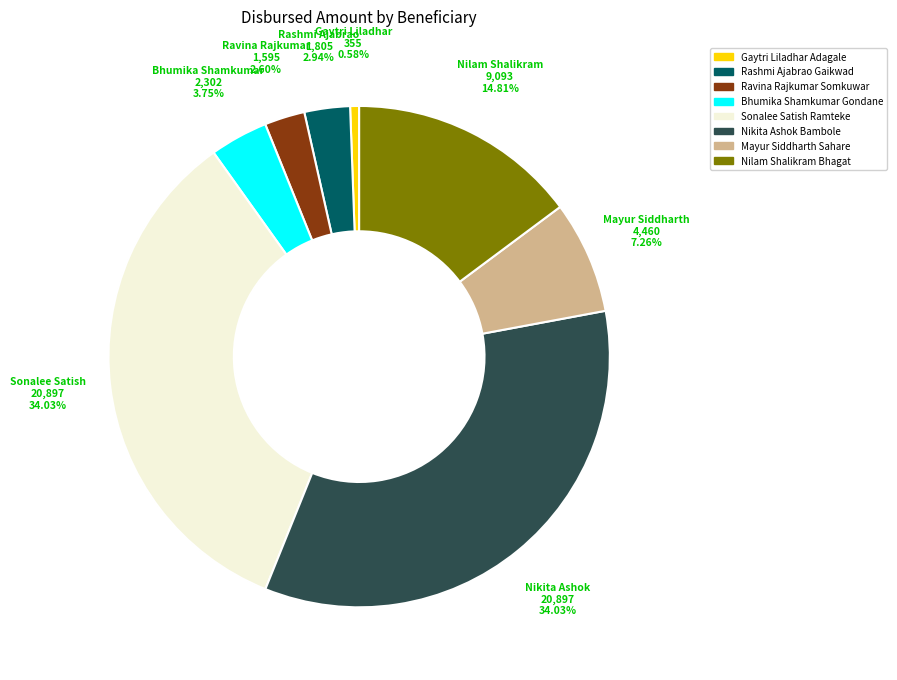

What percentage is the Nikita Ashok Bambole slice, to the nearest percent?

34%